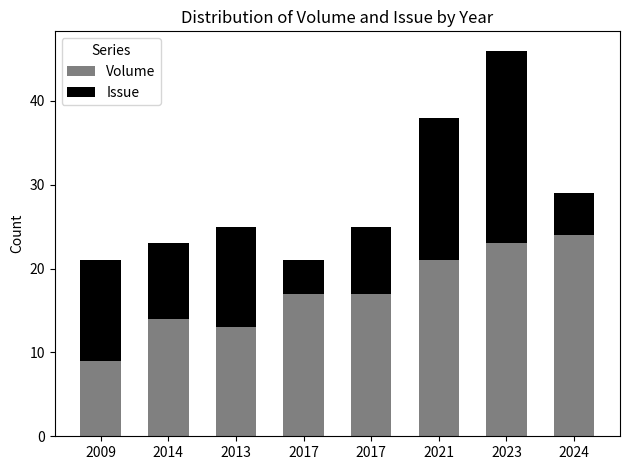

What is the total value across all series at 2023?

46